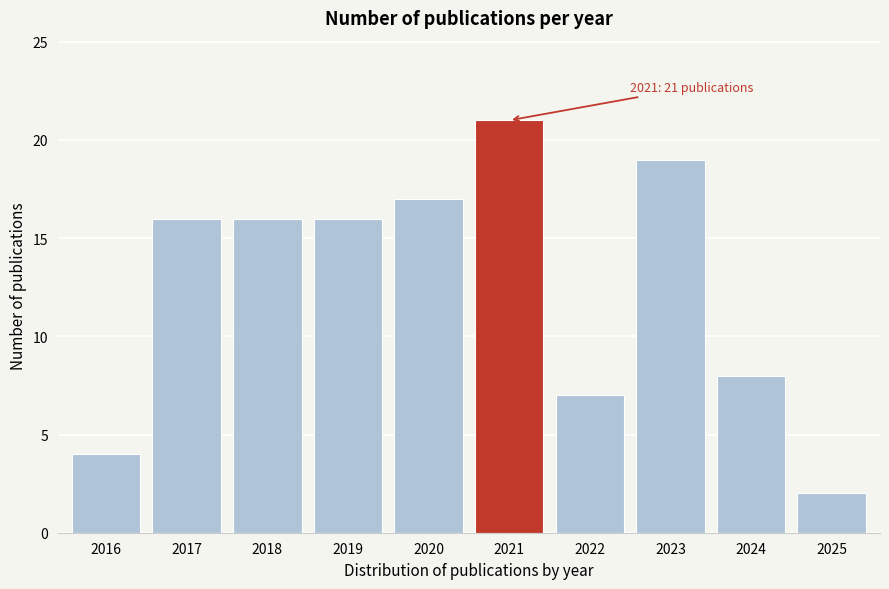

Reading left to right, transcribe all the data shown in this chart.

2016=4	2017=16	2018=16	2019=16	2020=17	2021=21	2022=7	2023=19	2024=8	2025=2